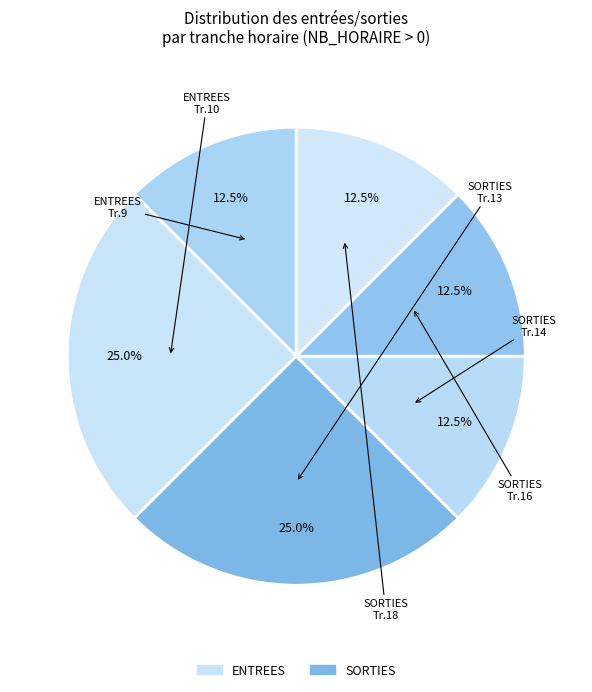

How many segments does this pie chart have?

6